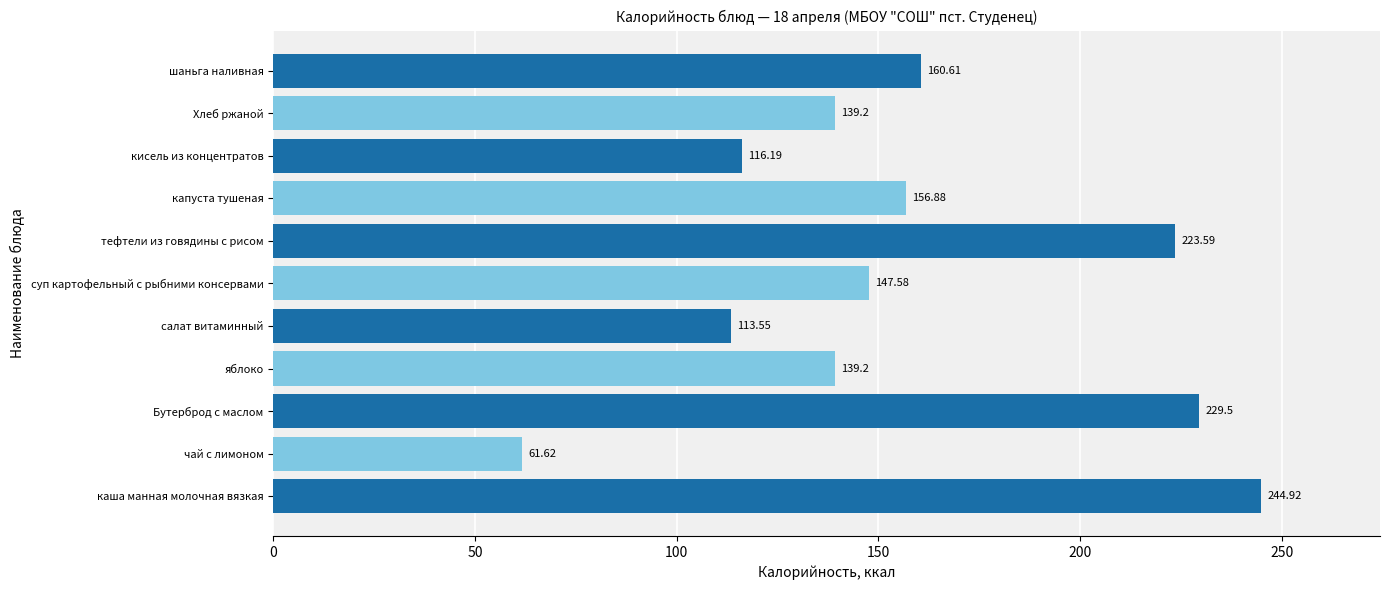

Where is the data nearest to the value 153?

капуста тушеная